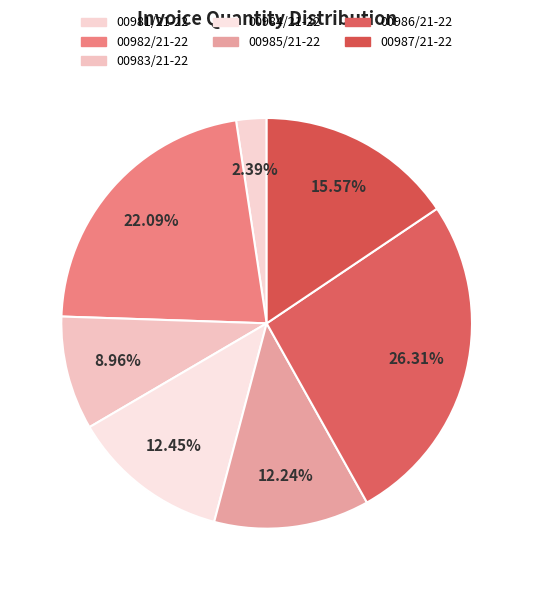

Which slice is the largest?

00986/21-22